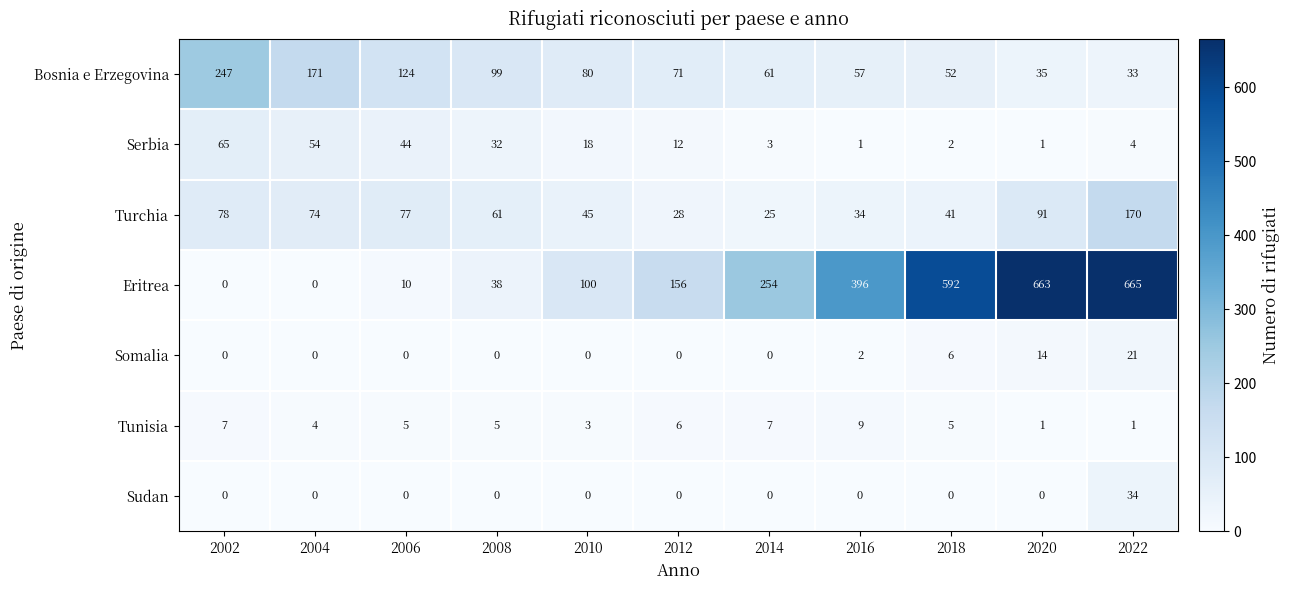

Which series has the largest total across all categories?

Eritrea